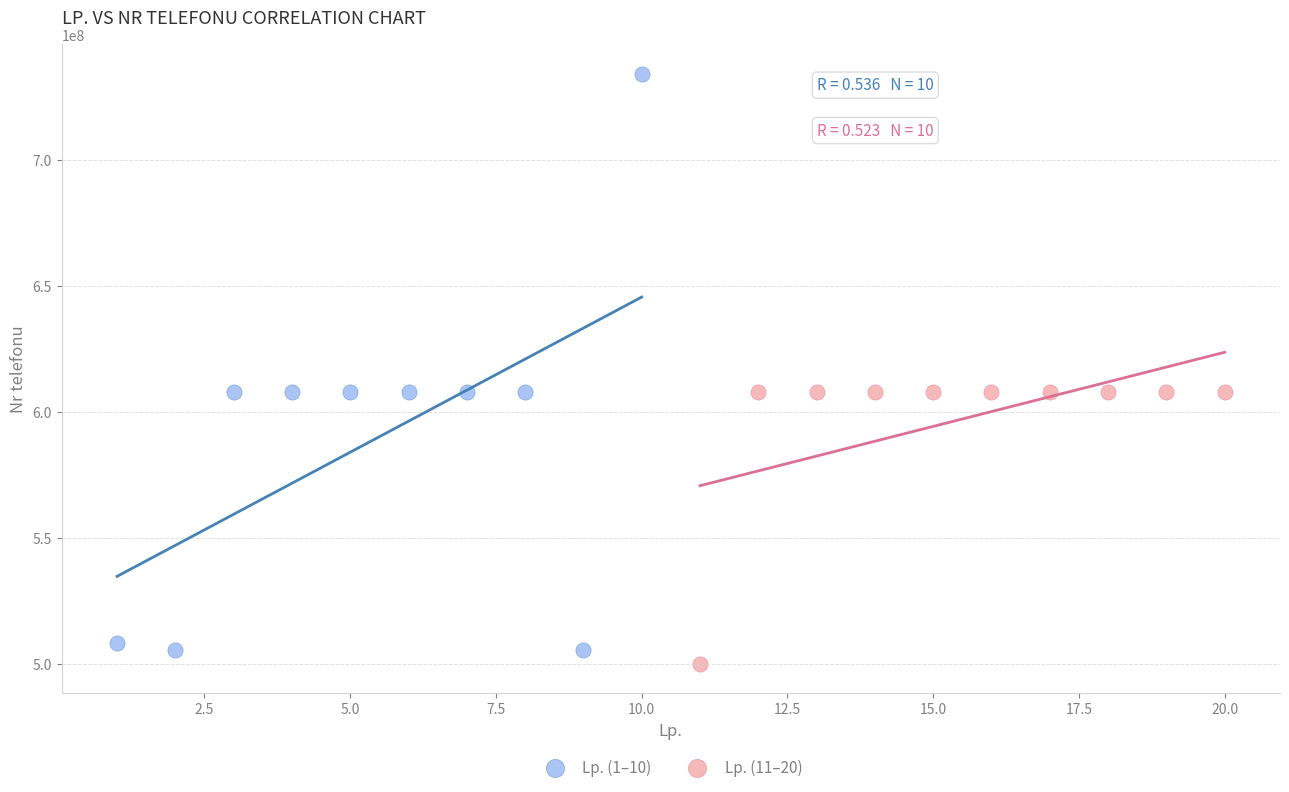

Which series reaches the maximum Y coordinate?

Lp. (1–10)